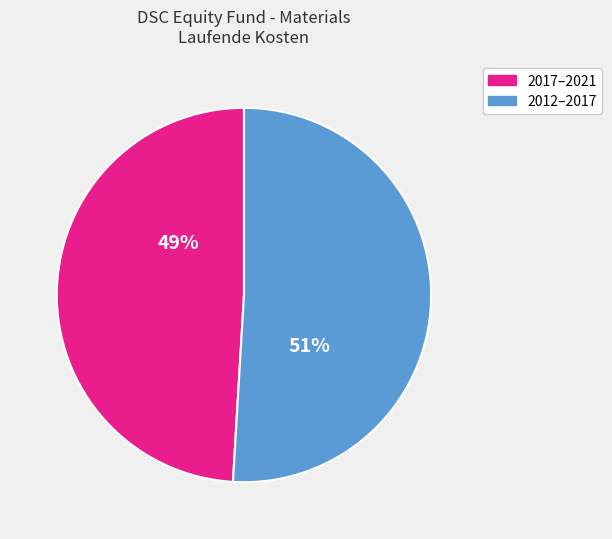

To the nearest percent, what is the average slice percentage?

50%